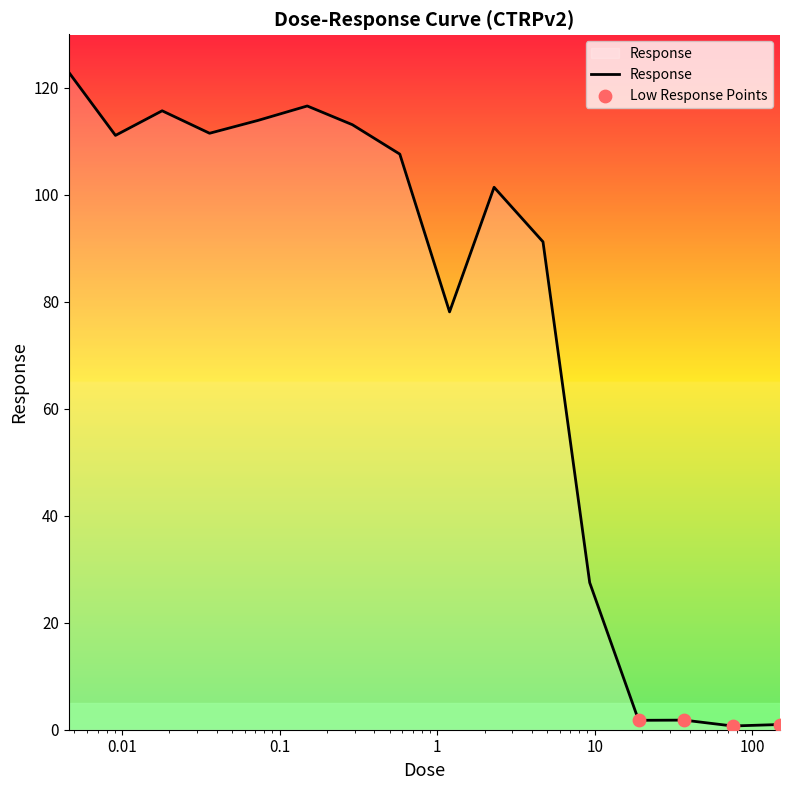

What is the difference between the maximum and minimum values?

122.2